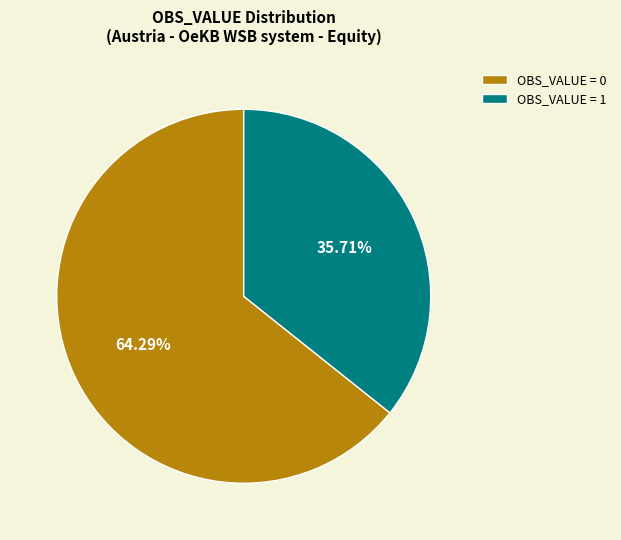

Which slice represents more than half of the pie?

OBS_VALUE = 0